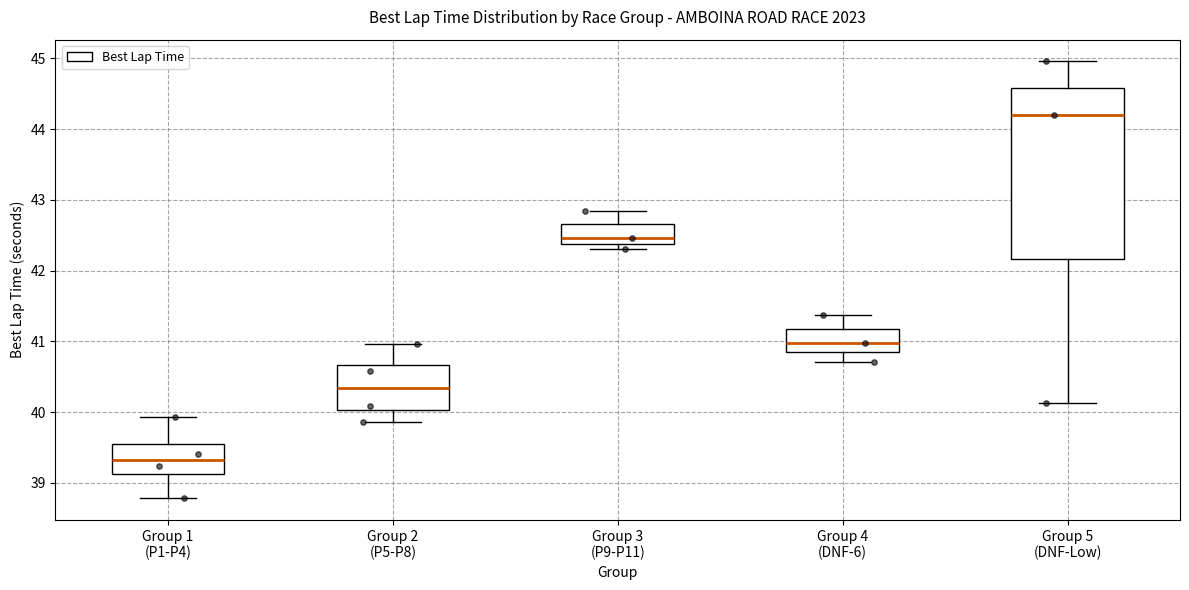

Which box's median line is the lowest?

Group 1 (P1-P4)